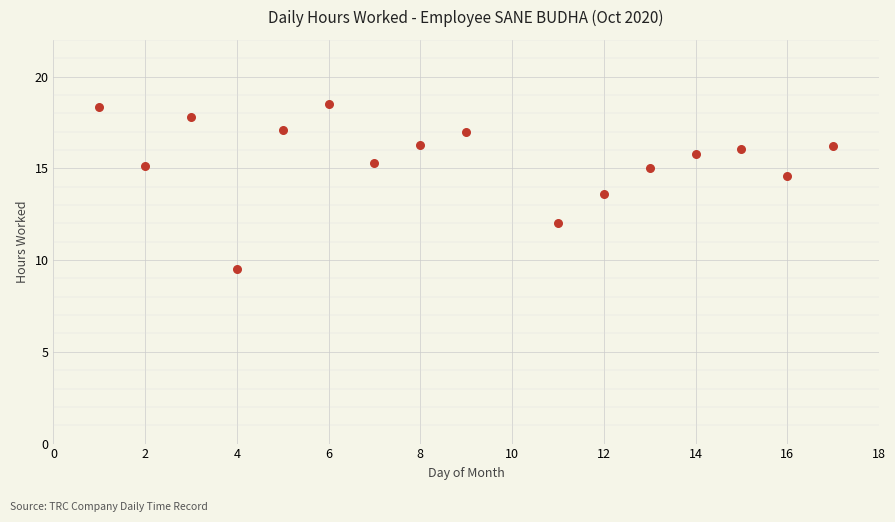

What is the range of Y values (max minus min)?

9.0